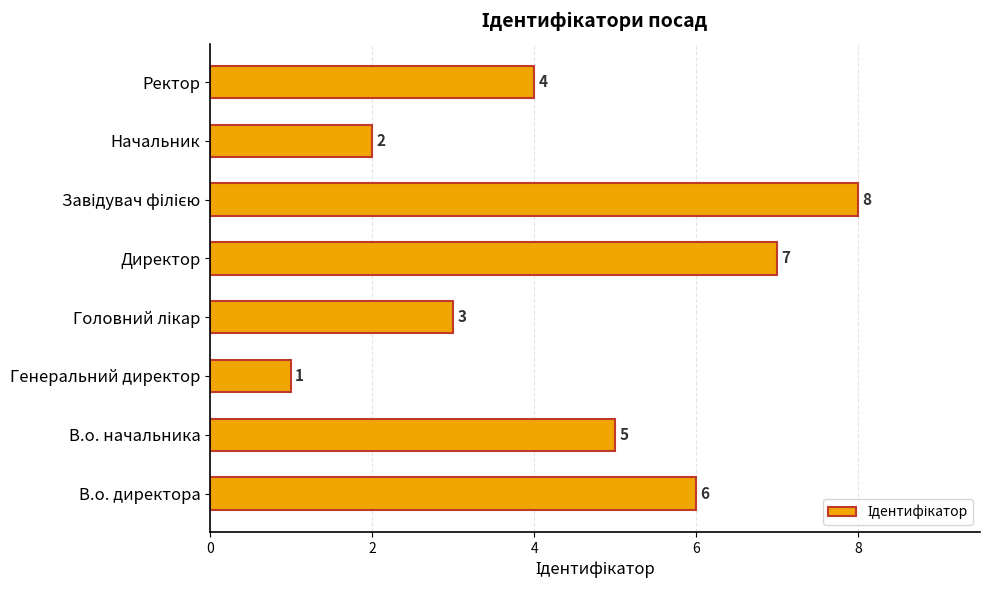

Where is the data nearest to the value 4?

Ректор